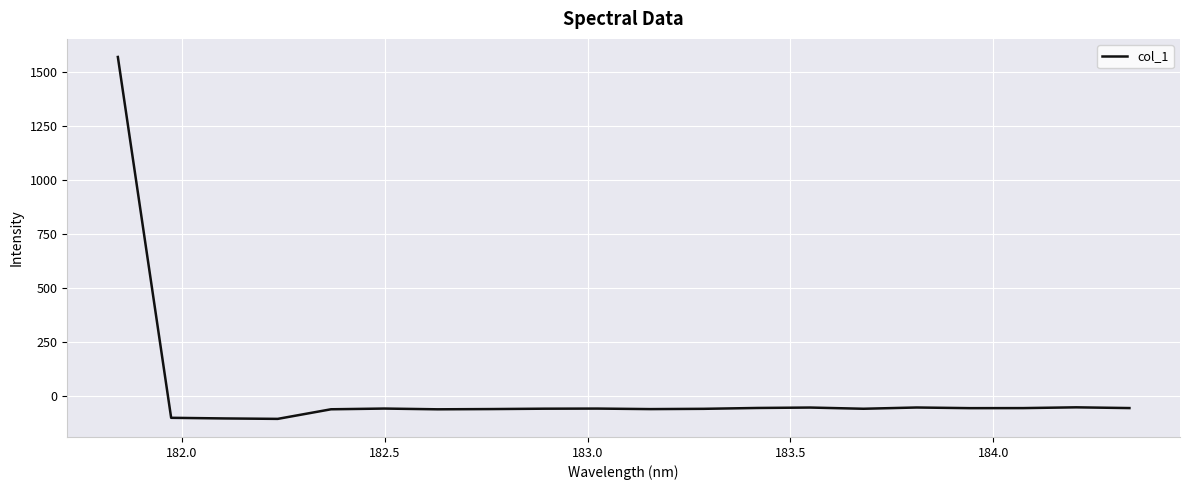

What is the maximum value shown in the chart?

1567.3